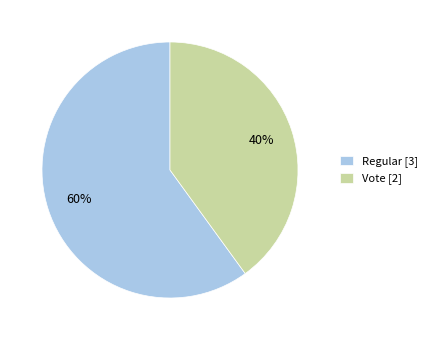

Which has a higher value, Regular or Vote?

Regular